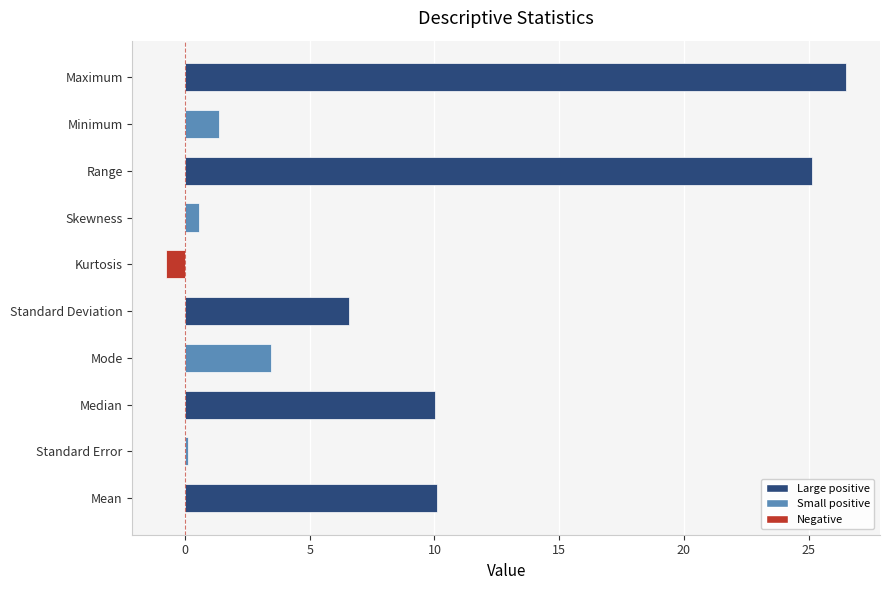

Between Maximum and Range, which is larger?

Maximum